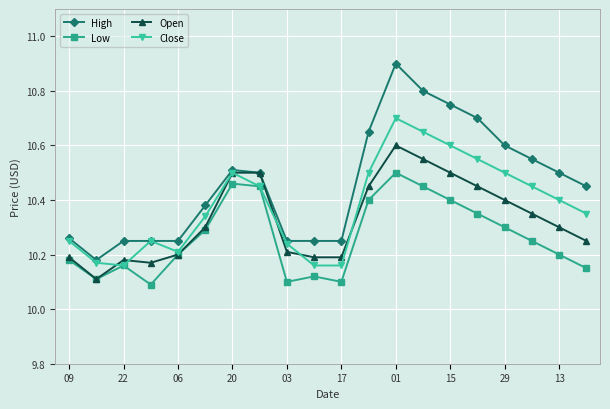

Rank the series by their average value, from highest to lowest.

High, Close, Open, Low